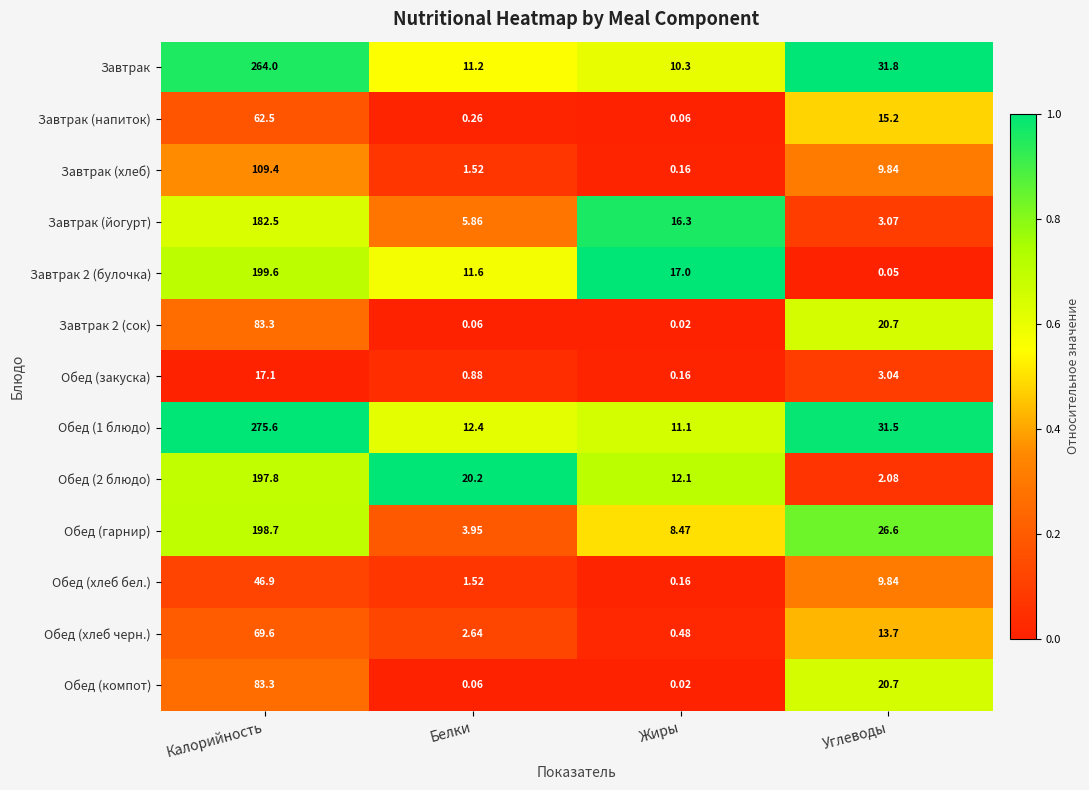

Rank the categories by Обед (гарнир) value from highest to lowest.

Калорийность, Углеводы, Жиры, Белки